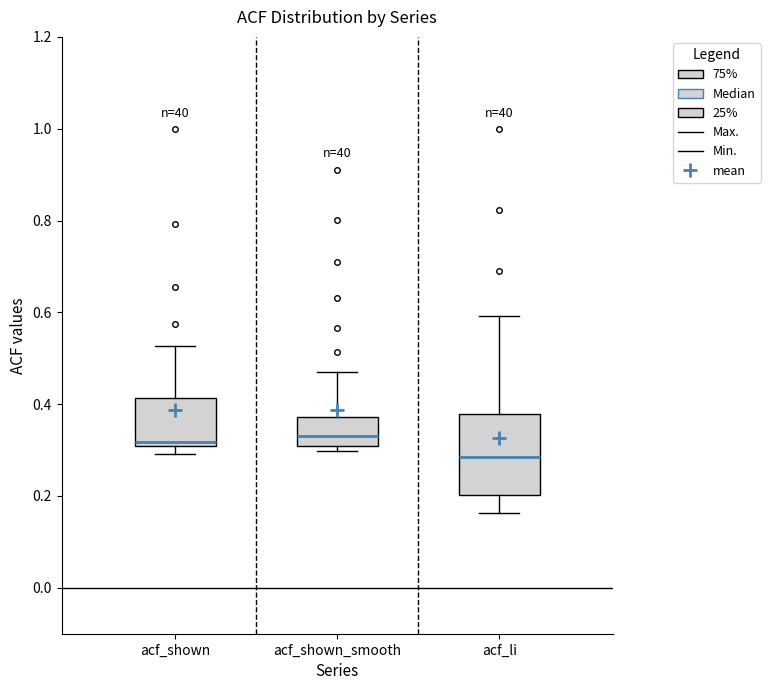

Where is the lower edge of the box for acf_li on the y-axis? The values are not printed on the chart, so give them approximately, as read against the axis.

0.20